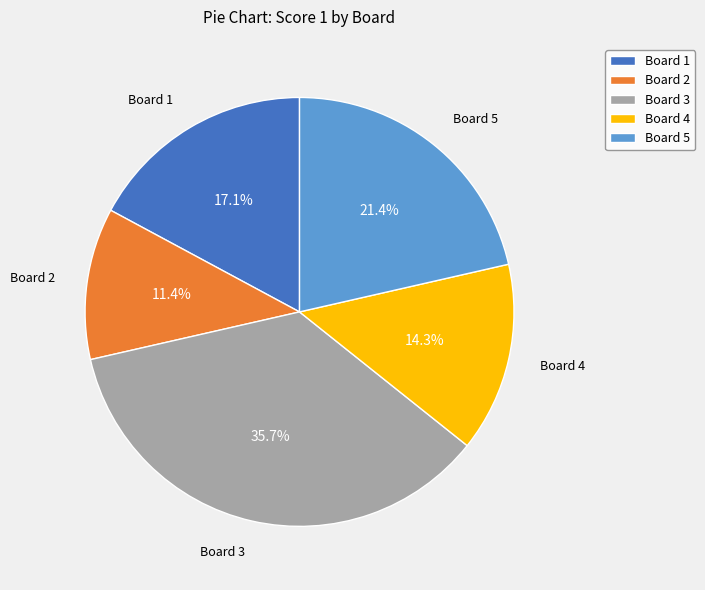

The Board 3 slice represents 42% of the pie. True or false?

False